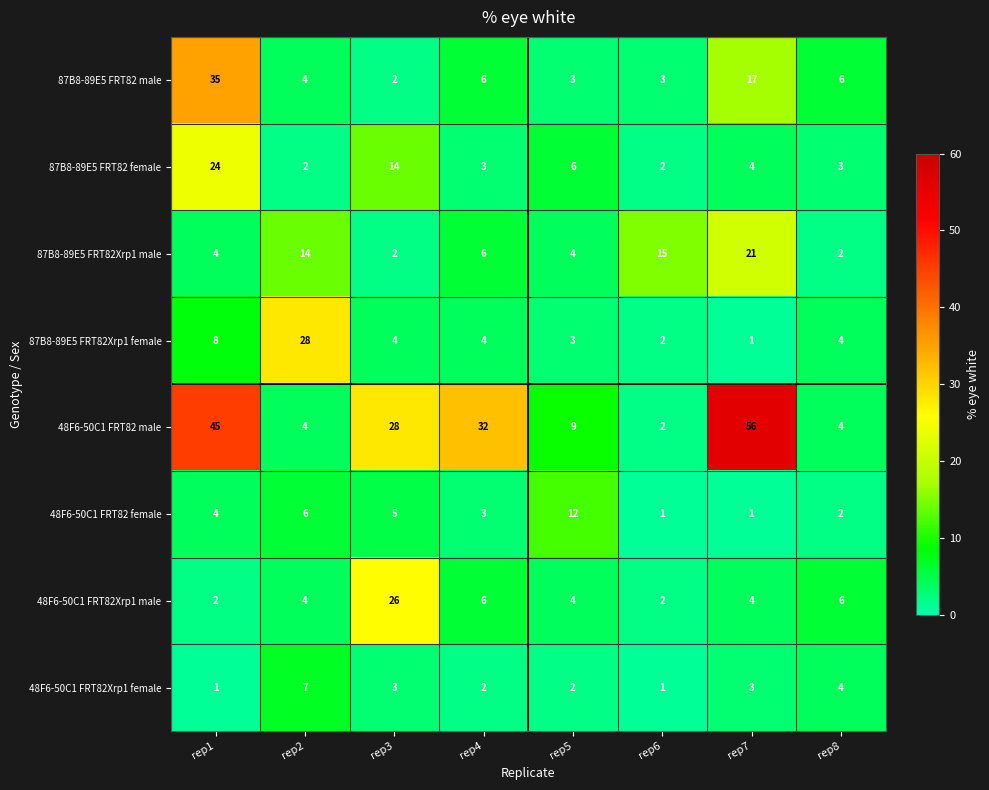

At which category does the chart reach its peak across all series?

rep7